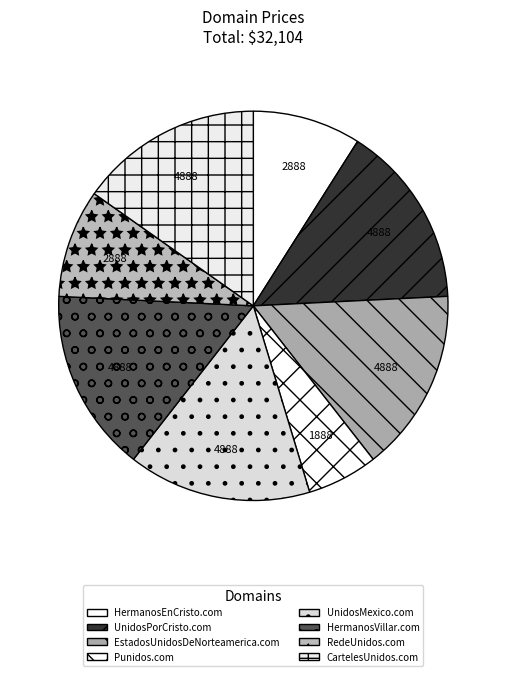

The RedeUnidos.com slice represents 19% of the pie. True or false?

False